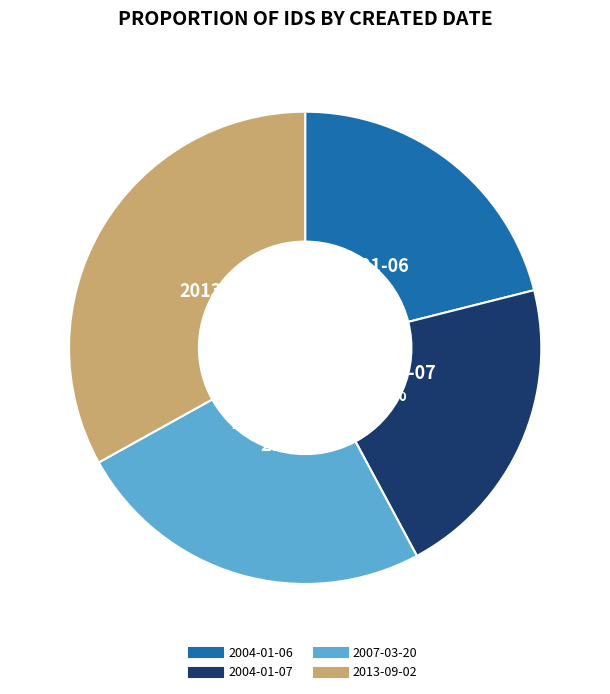

Is it true that 2004-01-07 is 21% of the pie?

True